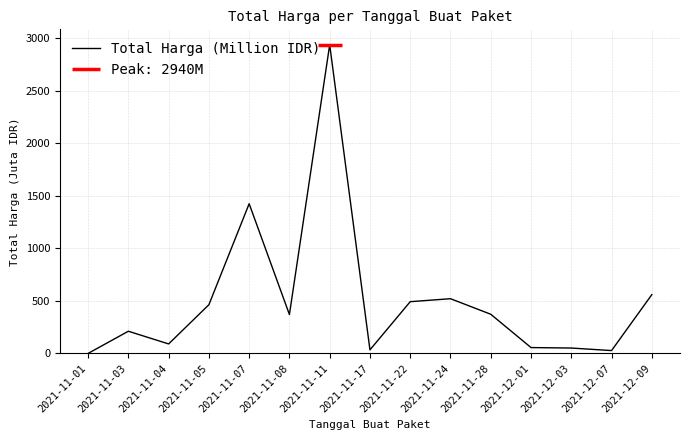

What is the change in value from 2021-11-22 to 2021-11-28?

-119.6